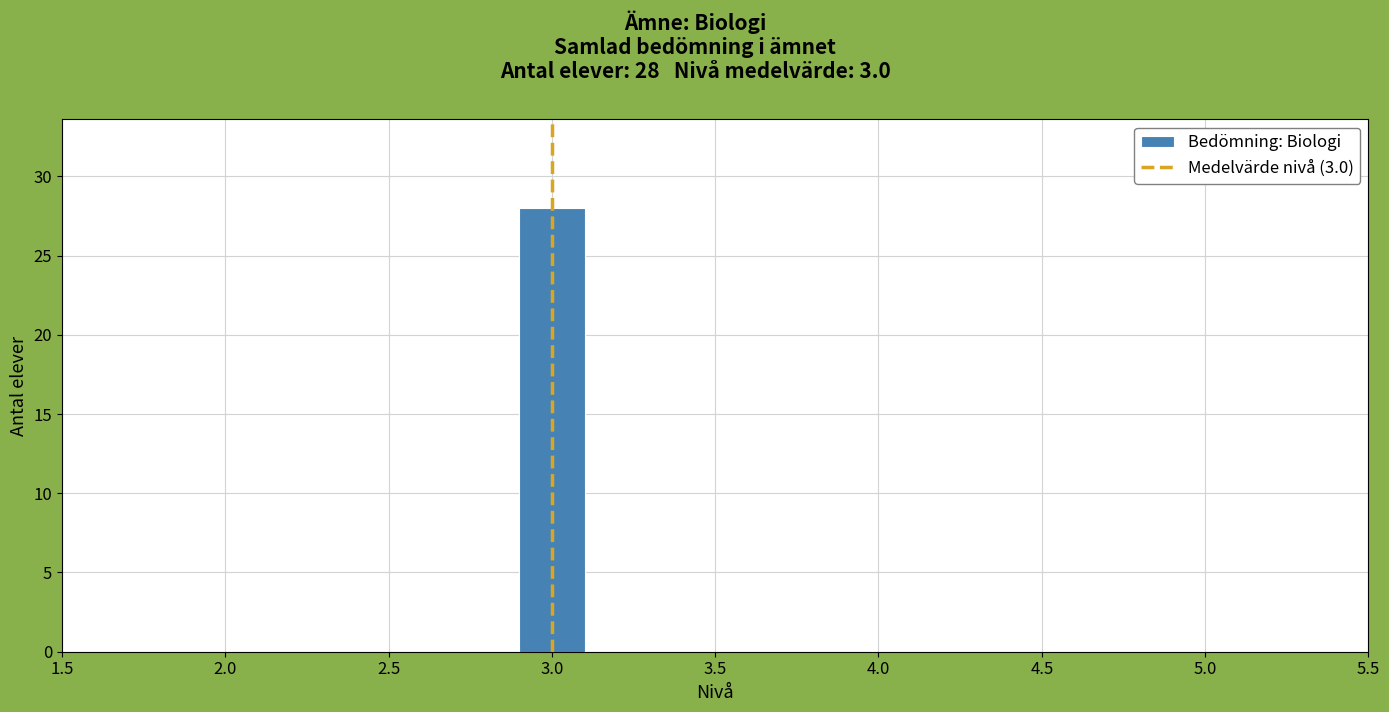

Over which range of the x-axis is the bar tallest?

2.9 to 3.1